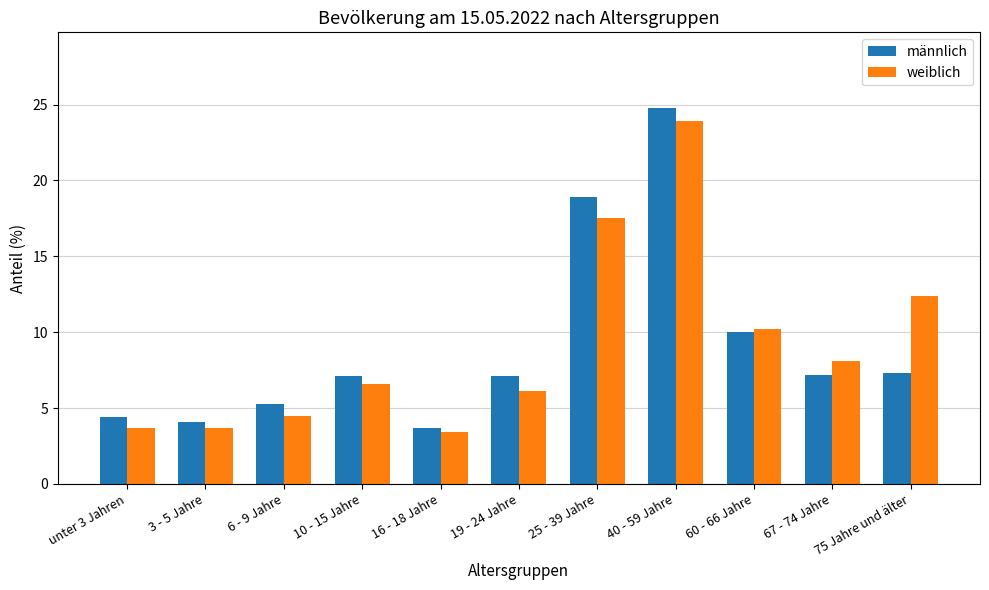

At which label does männlich reach its minimum?

16 - 18 Jahre